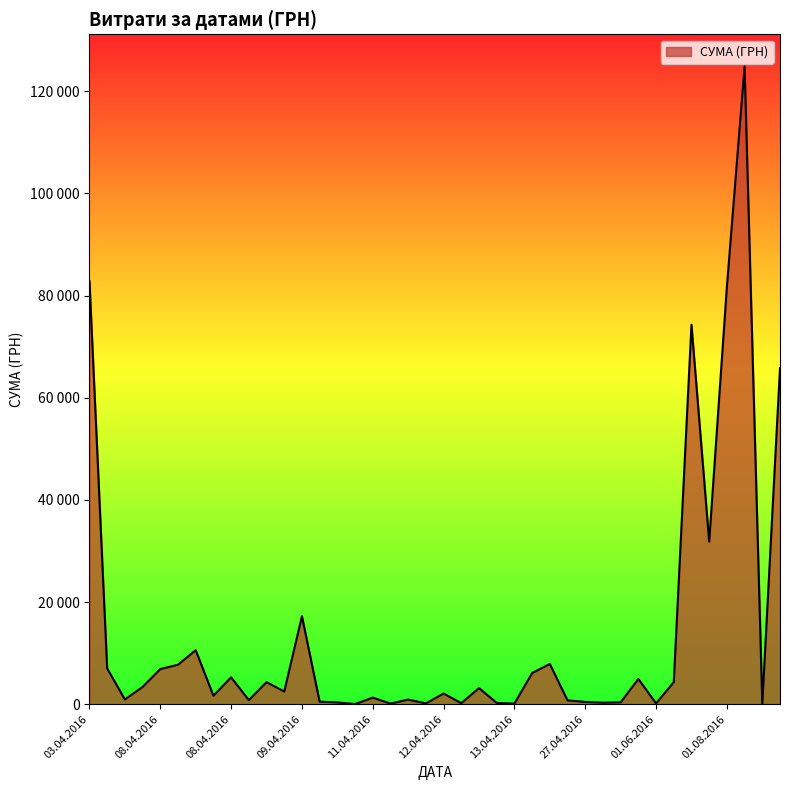

Rank the categories by value from lowest to highest.

11.04.2016, 07.09.2016, 13.04.2016, 11.04.2016, 12.04.2016, 01.06.2016, 12.04.2016, 13.04.2016, 27.04.2016, 11.04.2016, 04.05.2016, 27.04.2016, 10.04.2016, 27.04.2016, 08.04.2016, 12.04.2016, 05.04.2016, 11.04.2016, 08.04.2016, 12.04.2016, 08.04.2016, 12.04.2016, 06.04.2016, 01.07.2016, 08.04.2016, 24.05.2016, 08.04.2016, 17.04.2016, 08.04.2016, 05.04.2016, 08.04.2016, 22.04.2016, 08.04.2016, 09.04.2016, 29.07.2016, 03.11.2016, 29.07.2016, 01.08.2016, 03.04.2016, 30.08.2016